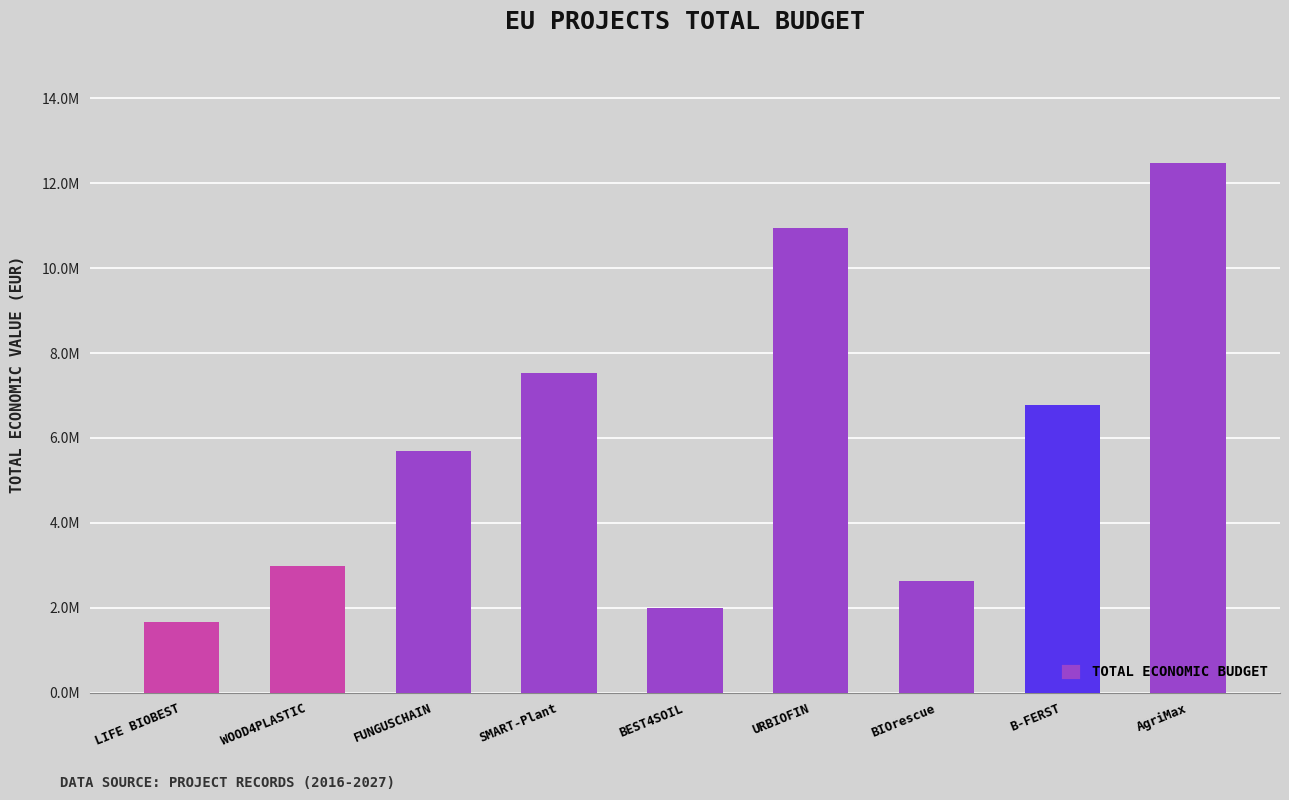

What position from the right is BIOrescue?

3